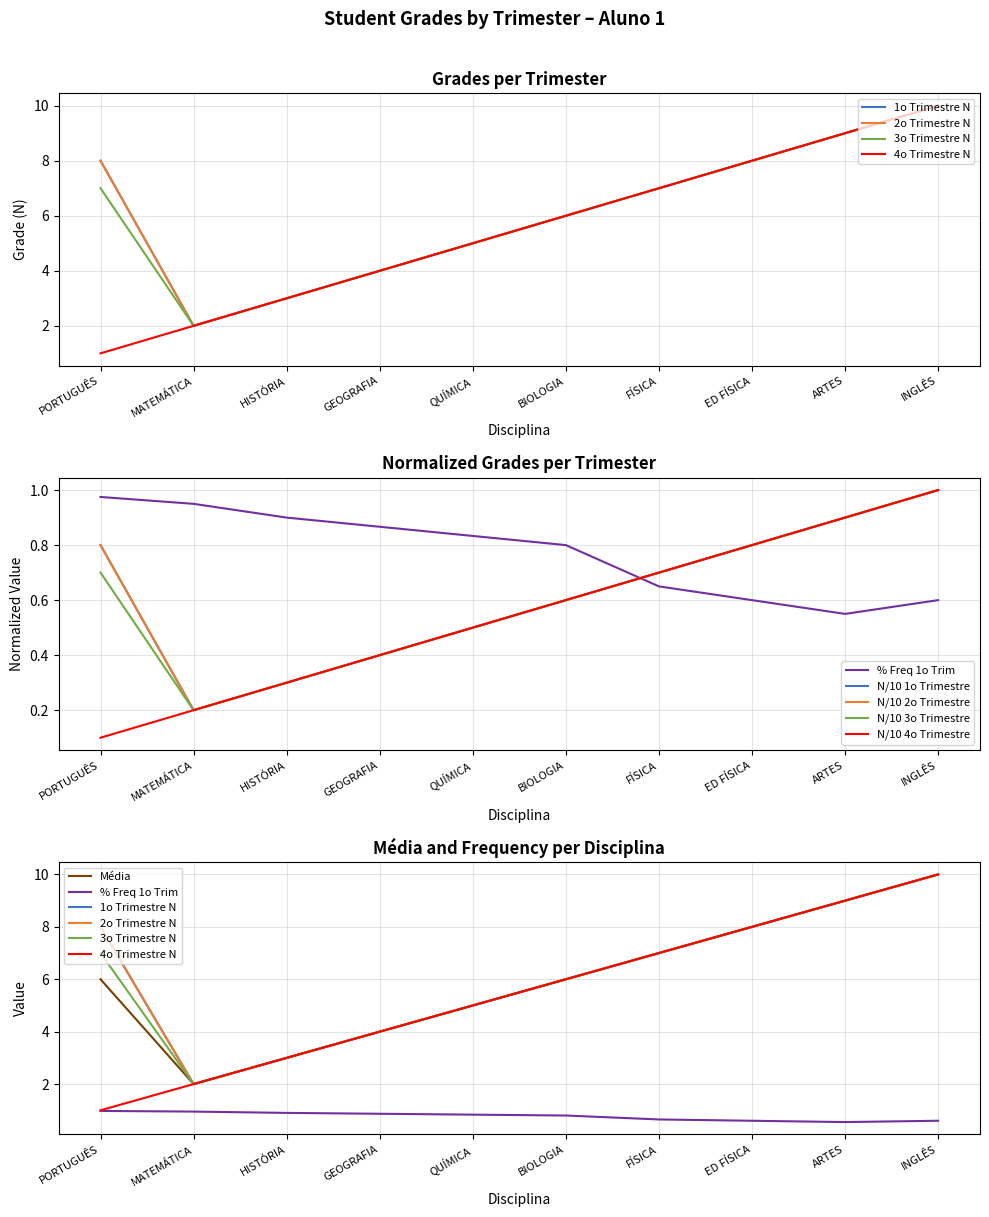

The value of 2o Trimestre N at PORTUGUÊS is 8.0. True or false?

True